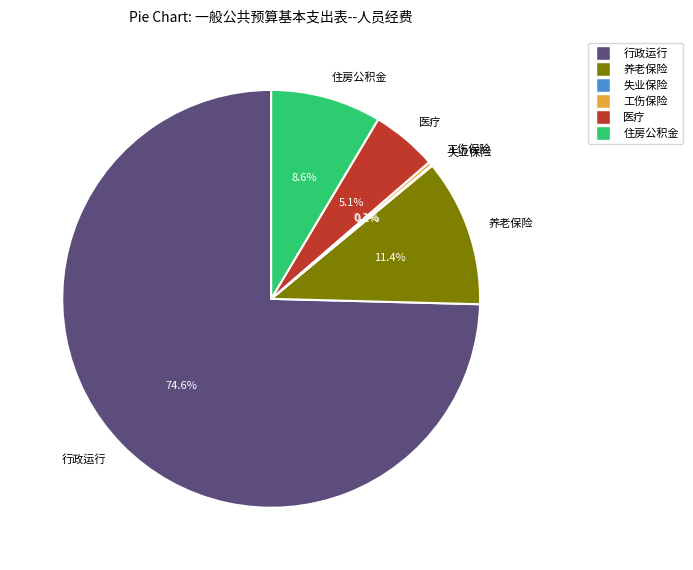

Between 行政运行 and 住房公积金, which is larger?

行政运行